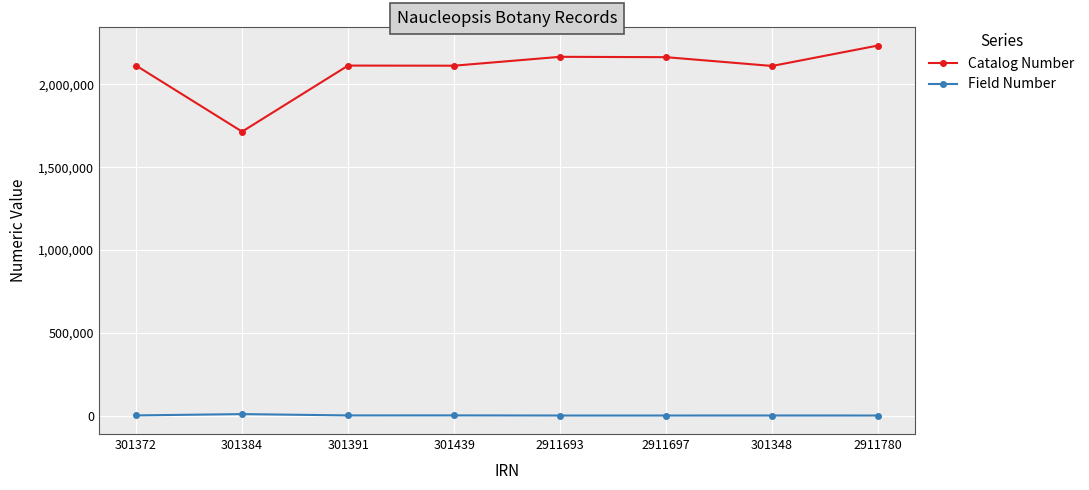

What are all the series names shown in the legend?

Catalog Number, Field Number